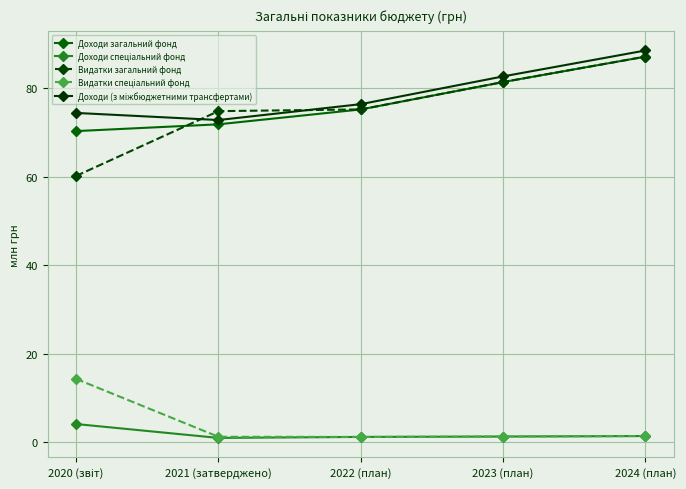

The value of Видатки загальний фонд at 2023 (план) is 116.2. True or false?

False